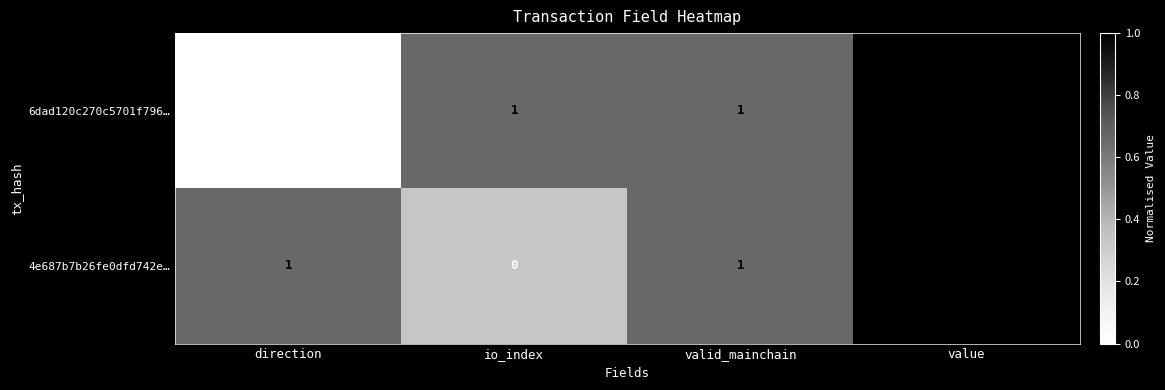

Reading left to right, what are all the values shown in this chart?

6dad120c270c5701f796…: -1	1	1	2
4e687b7b26fe0dfd742e…: 1	0	1	2